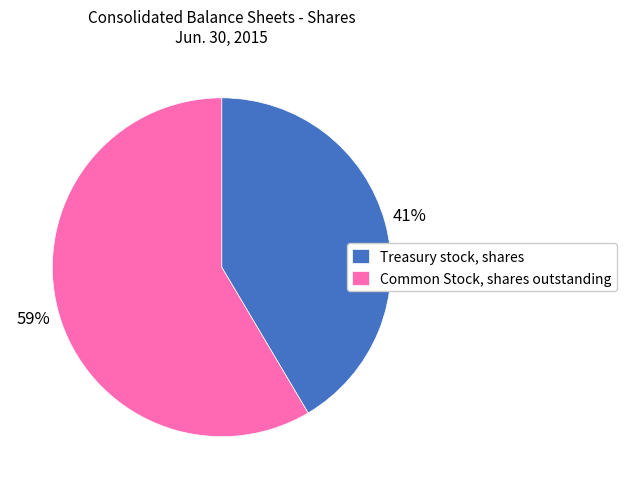

Rank the categories by value from highest to lowest.

Common Stock, shares outstanding, Treasury stock, shares